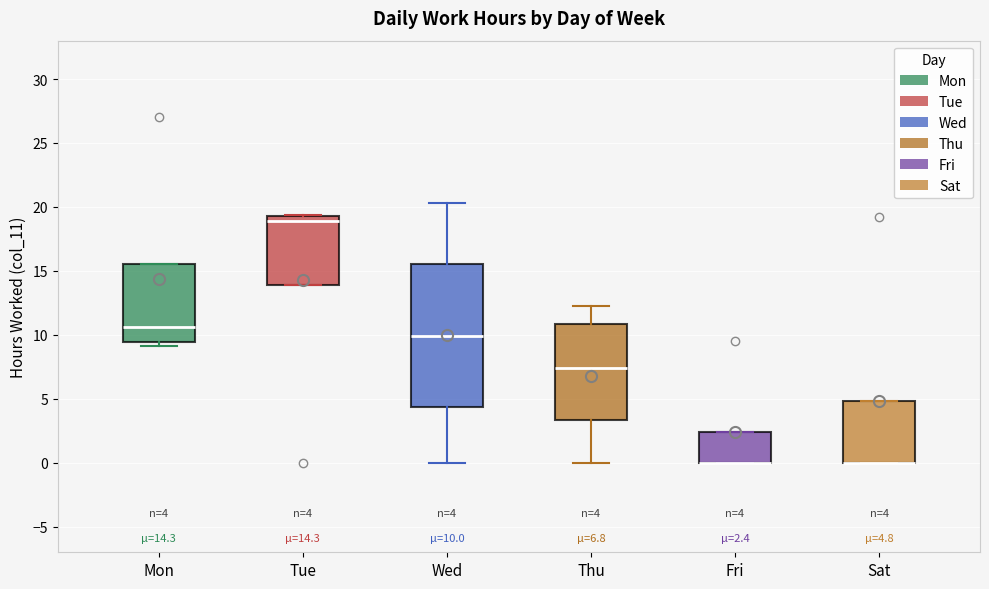

Which box is the tallest, from its lower edge to its upper edge?

Wed